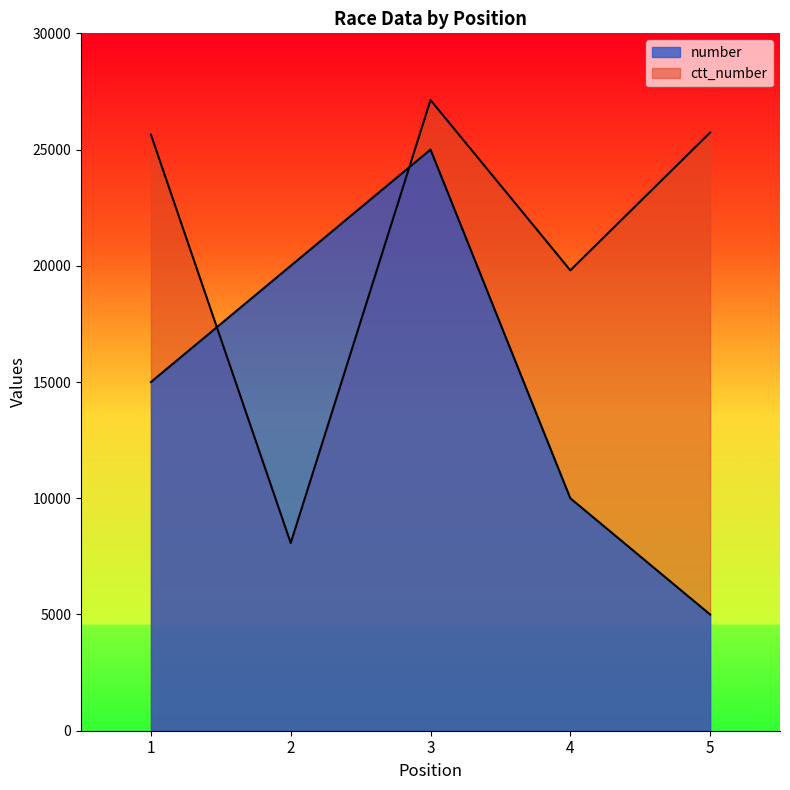

At which category does the chart reach its minimum across all series?

5